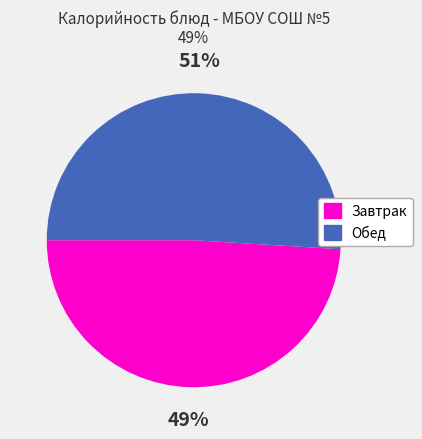

To the nearest percent, what portion does Обед represent?

51%